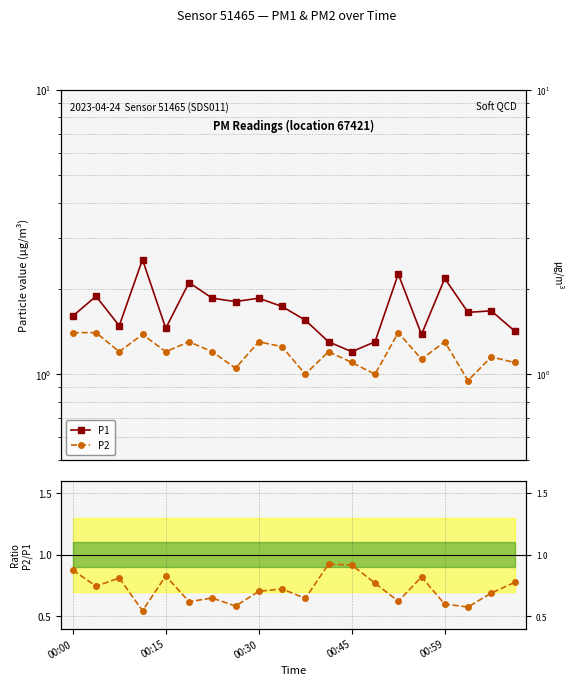

What is the maximum value for P2?

1.4